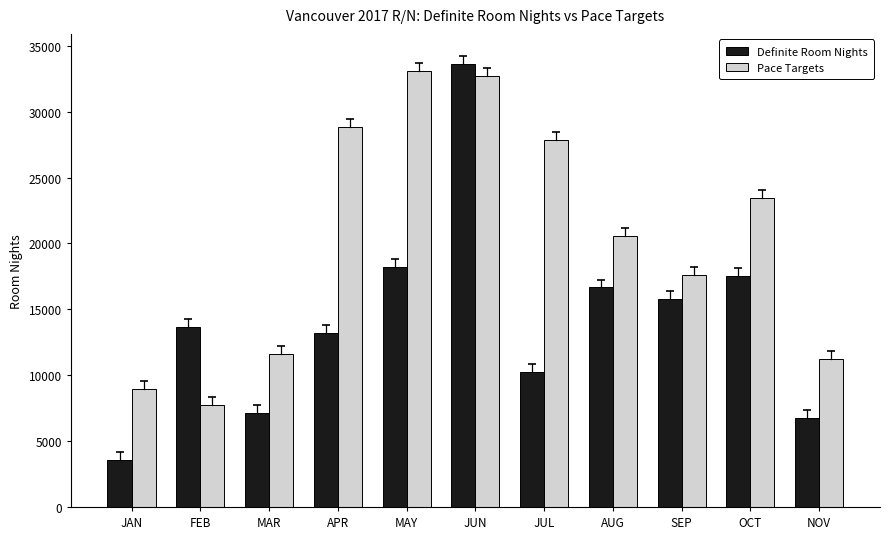

List the series in order of their overall mean, highest first.

Pace Targets, Definite Room Nights